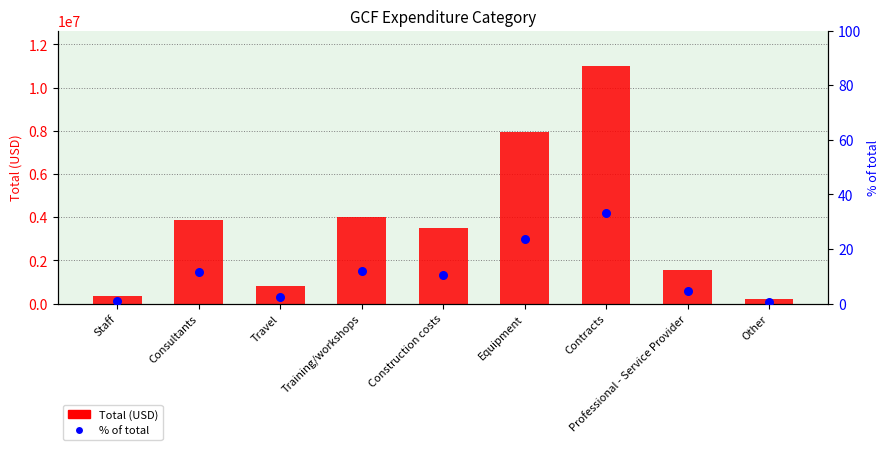

Which series contains the lowest Y value?

% of total